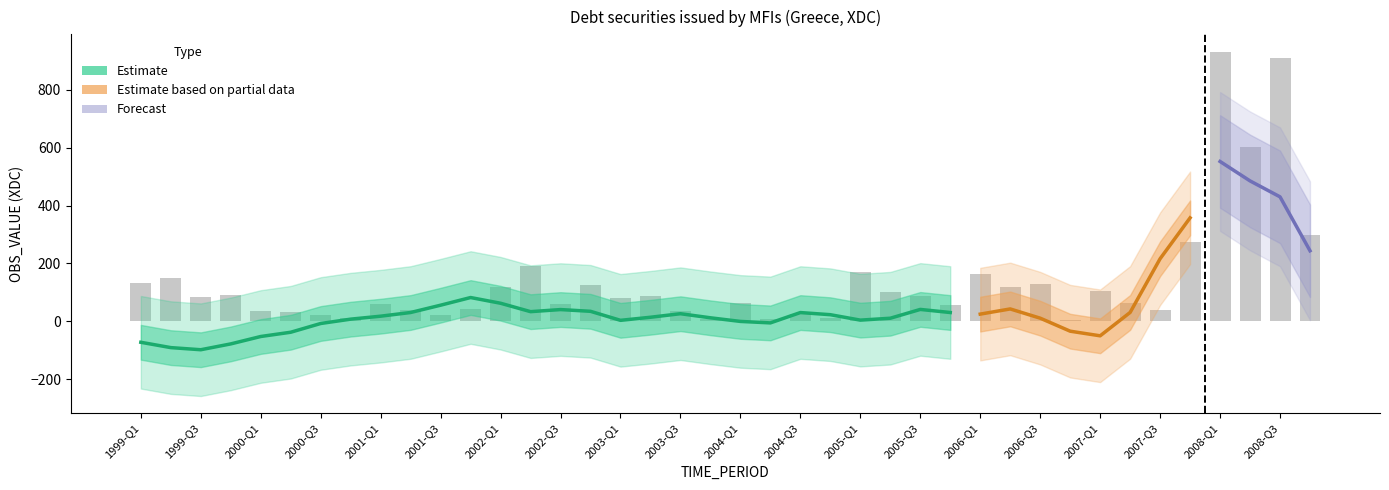

What is the change in value from 2004-Q2 to 2006-Q1?

+153.9